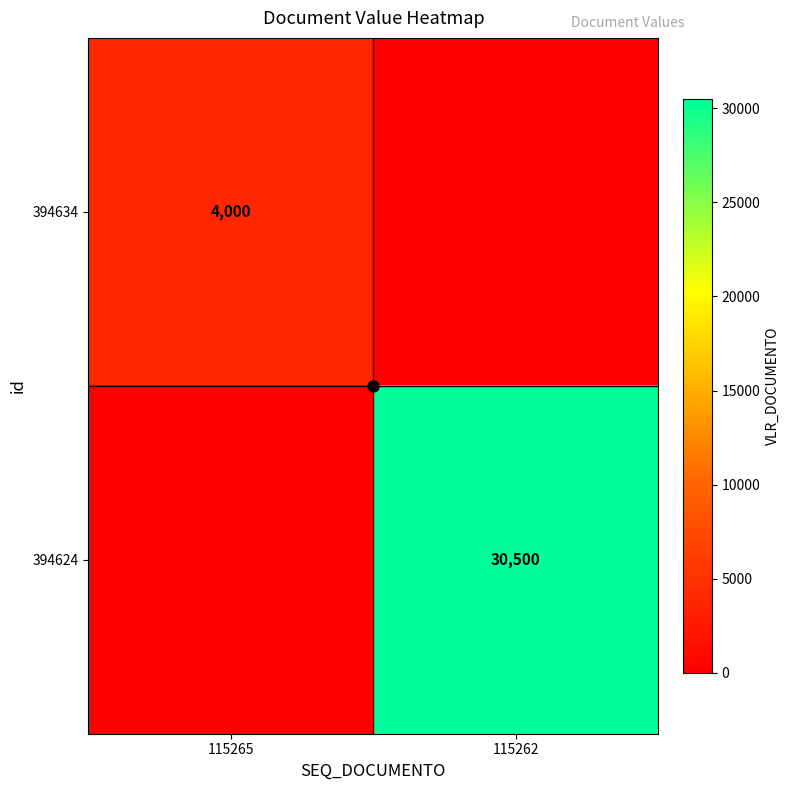

What is the difference between the 394634 values at 115262 and 115265?

4000